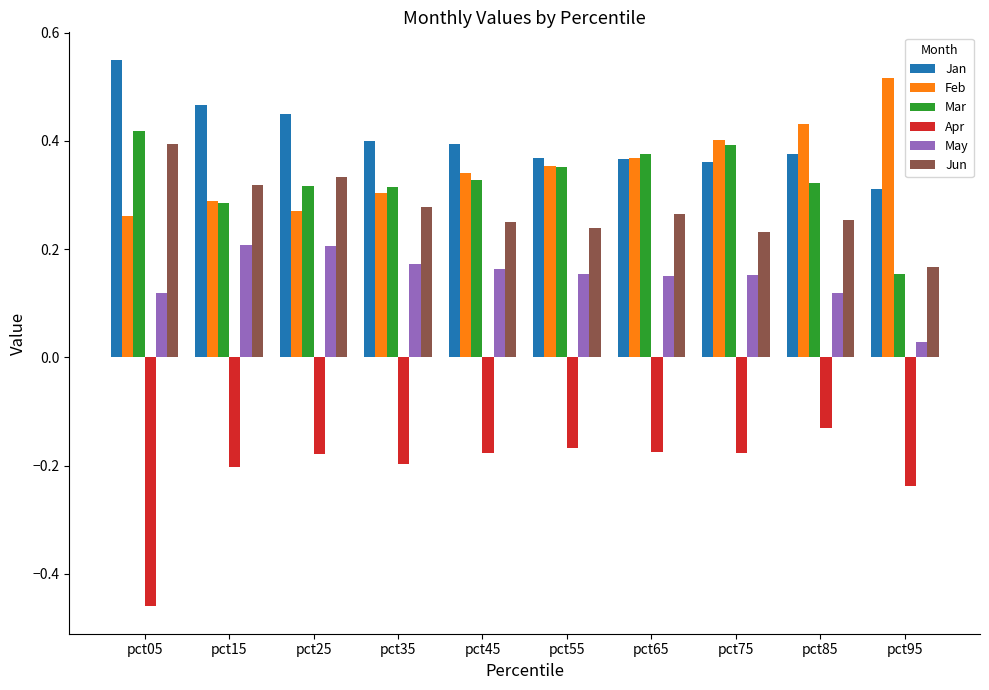

Which series has the largest range (max minus min)?

Apr